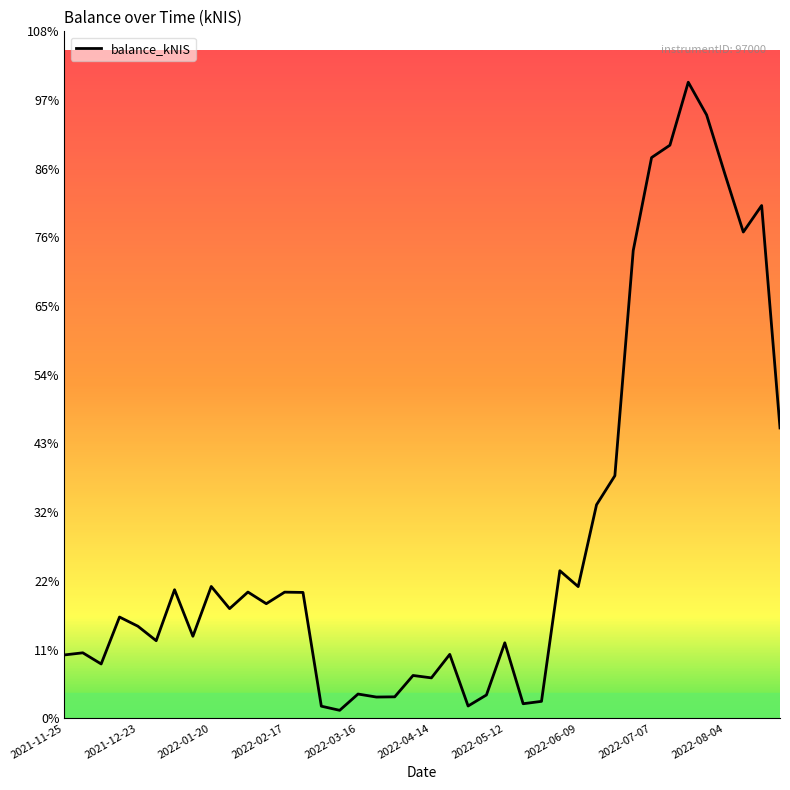

Rank the categories by value from highest to lowest.

34, 35, 33, 32, 36, 38, 37, 31, 39, 30, 29, 27, 2022-07-07, 28, 2022-05-12, 10, 12, 13, 11, 2022-08-04, 2022-02-17, 2022-03-16, 2022-06-09, 2022-04-14, 24, 2021-12-23, 21, 2021-11-25, 2022-01-20, 19, 20, 16, 23, 18, 17, 26, 25, 22, 14, 15